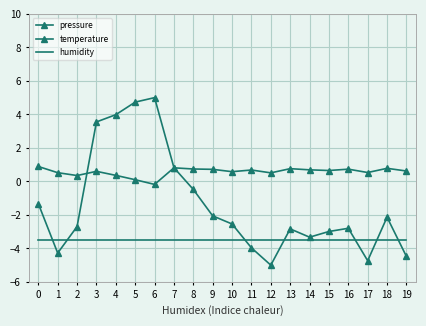

What is the value of the humidity point at the 10th from the left?

-3.5